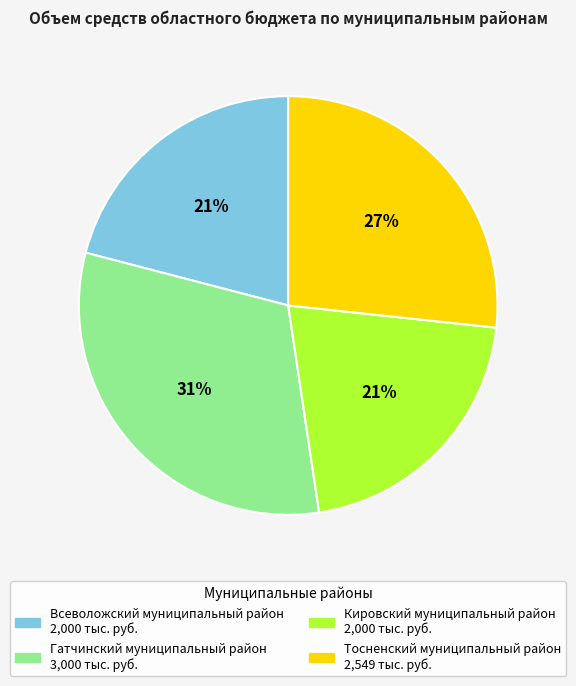

What is the ratio of the value at Всеволожский муниципальный район to the value at Тосненский муниципальный район?

0.8